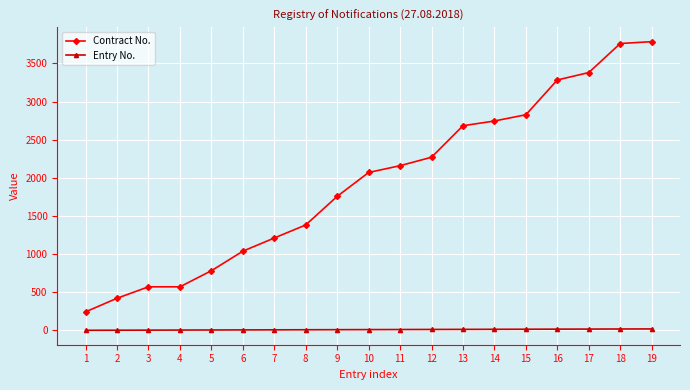

Rank the series by their average value, from lowest to highest.

Entry No., Contract No.